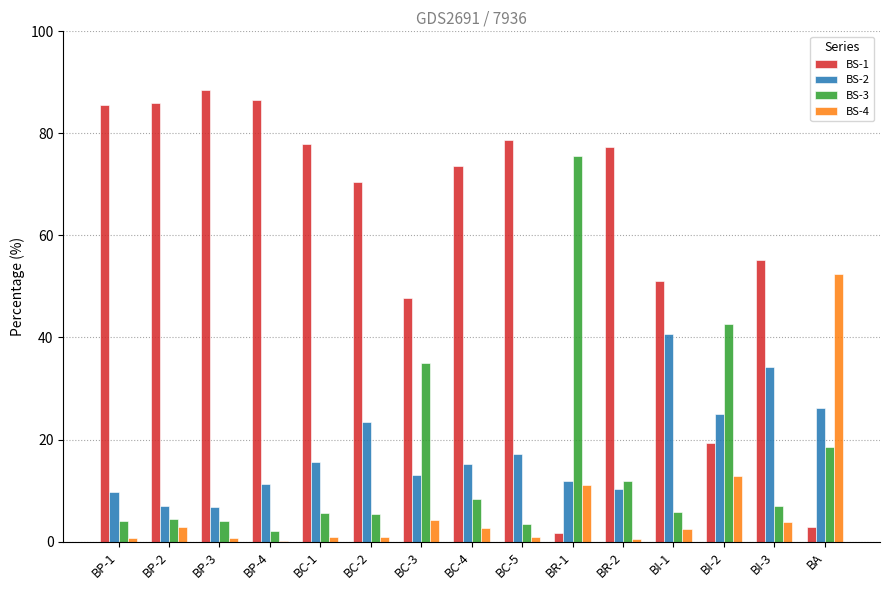

What is the average value of the BS-3 series?

15.6